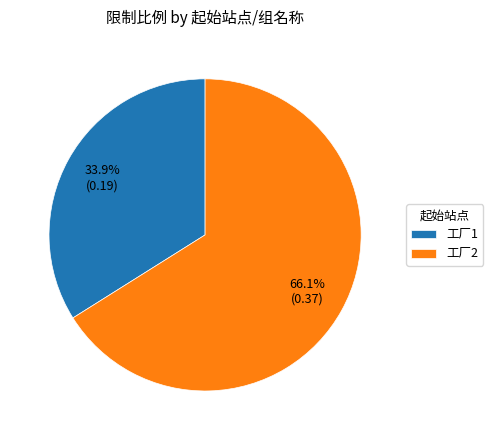

How many segments does this pie chart have?

2